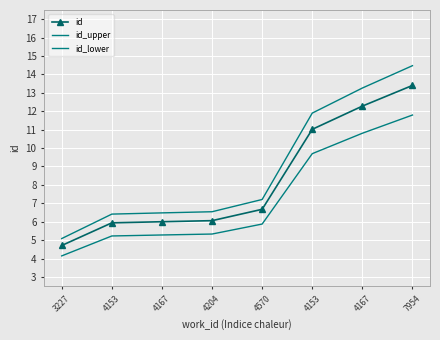

What is the average value of the id_upper series?

8.9